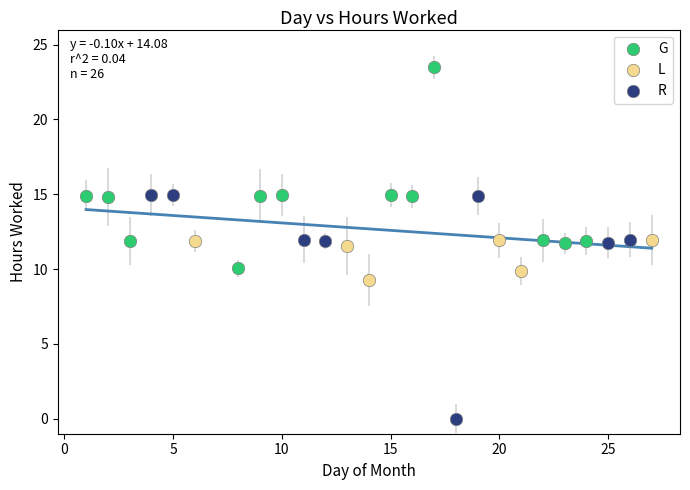

Which series contains the lowest Y value?

R